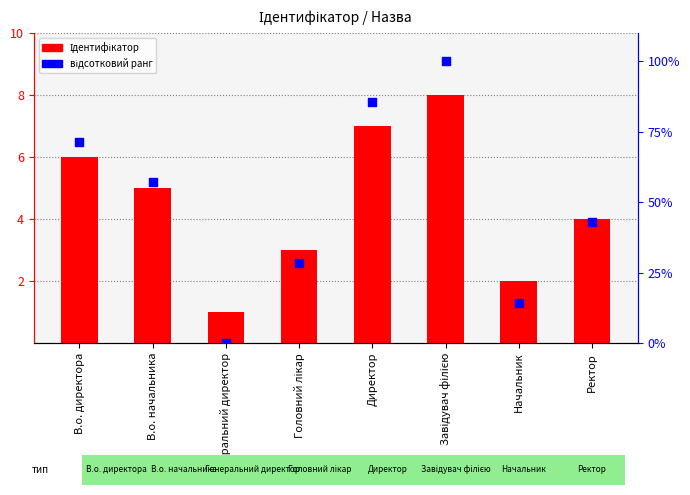

Which series contains the lowest Y value?

відсотковий ранг